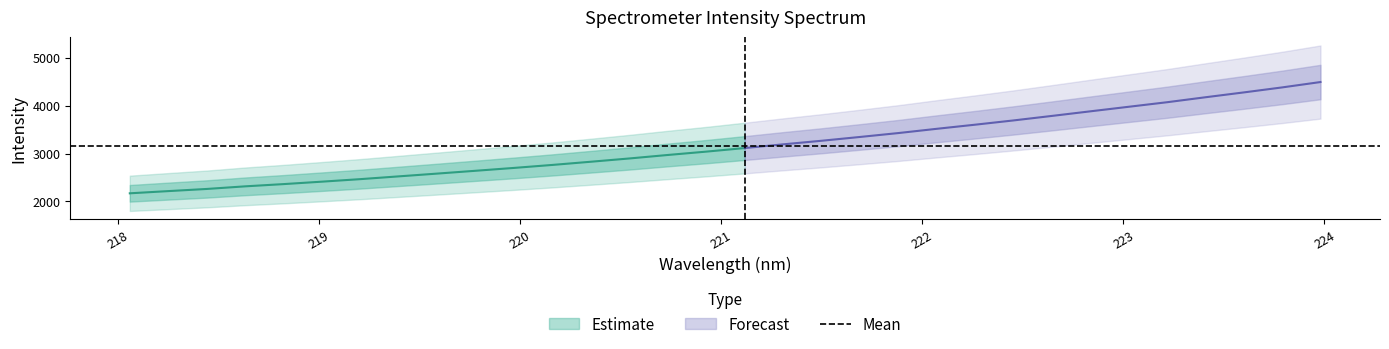

What is the difference between the second highest and minimum values in the y series?

2211.3